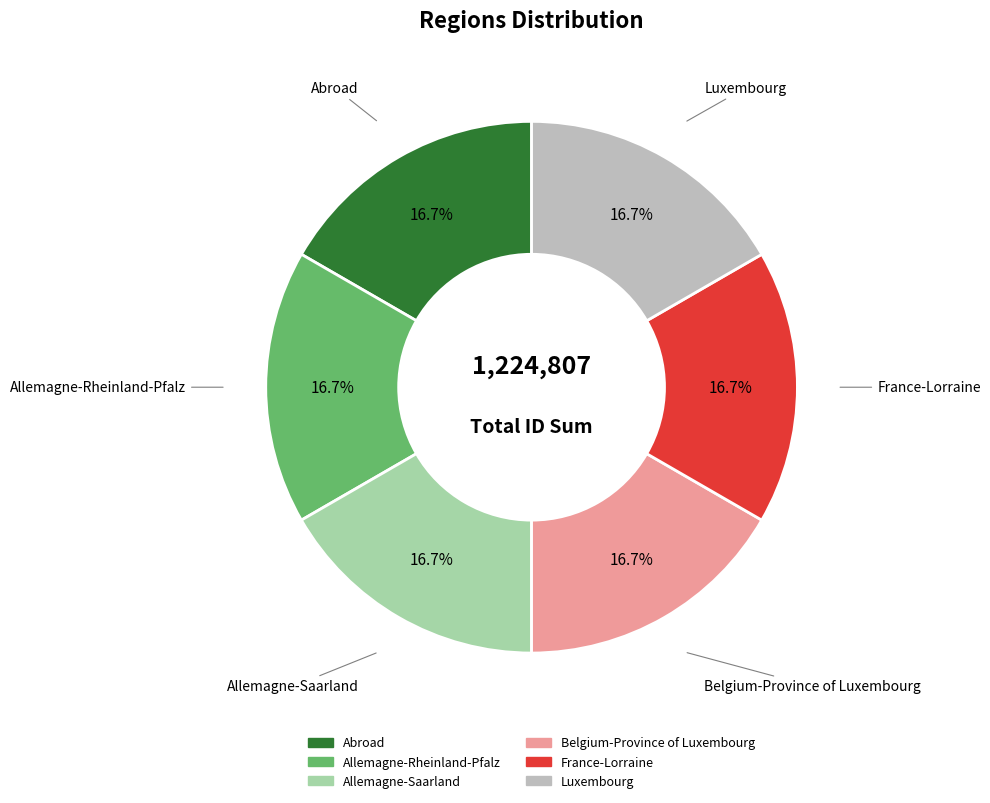

Combined, what portion of the pie is France-Lorraine and Luxembourg?

33.3%